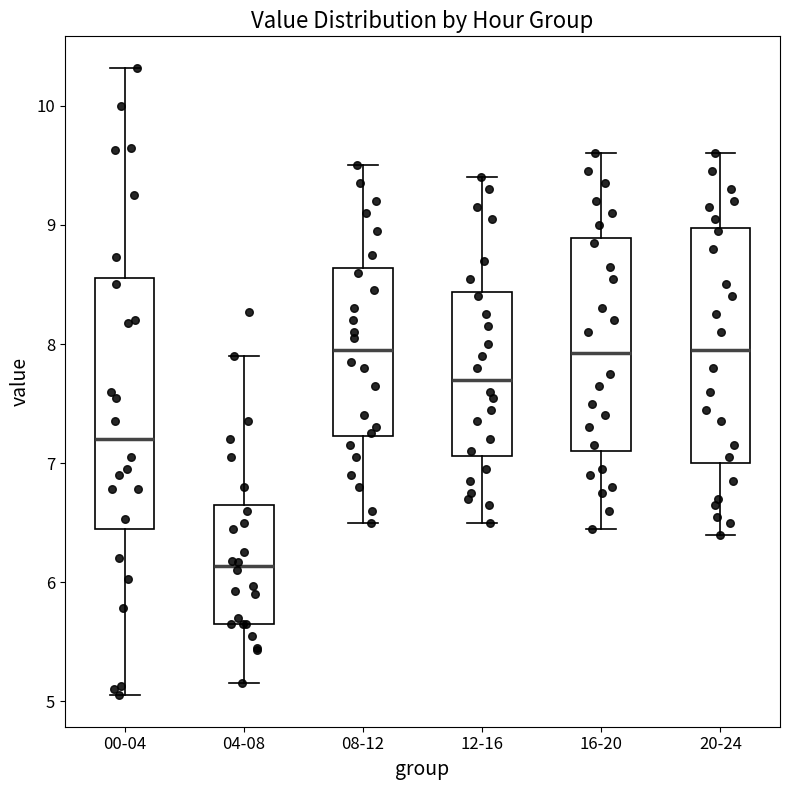

Reading left to right, transcribe this box plot: for each box, give where its median line is, the range the box spans, and where its two whiskers end, as read against the y-axis. The values are not printed on the chart, so give them approximately, as read against the axis.

00-04: median 7.2, box 6.4 to 8.6, whiskers 5.1 to 10.3
04-08: median 6.1, box 5.7 to 6.7, whiskers 5.2 to 7.9
08-12: median 8.0, box 7.2 to 8.6, whiskers 6.5 to 9.5
12-16: median 7.7, box 7.1 to 8.4, whiskers 6.5 to 9.4
16-20: median 7.9, box 7.1 to 8.9, whiskers 6.5 to 9.6
20-24: median 8.0, box 7.0 to 9.0, whiskers 6.4 to 9.6